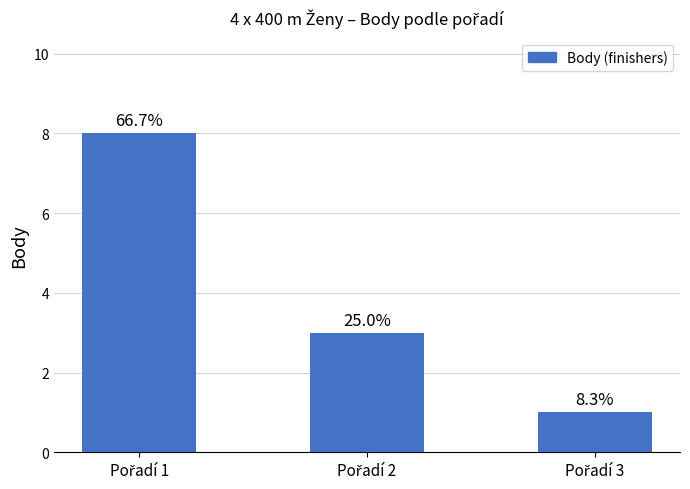

List the labels in order of value, smallest first.

Pořadí 3, Pořadí 2, Pořadí 1